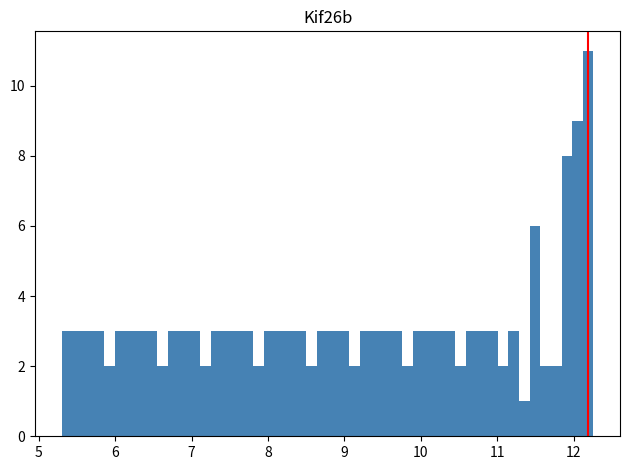

Read against the x-axis, roughly where is the centre of the tallest bar?

12.2